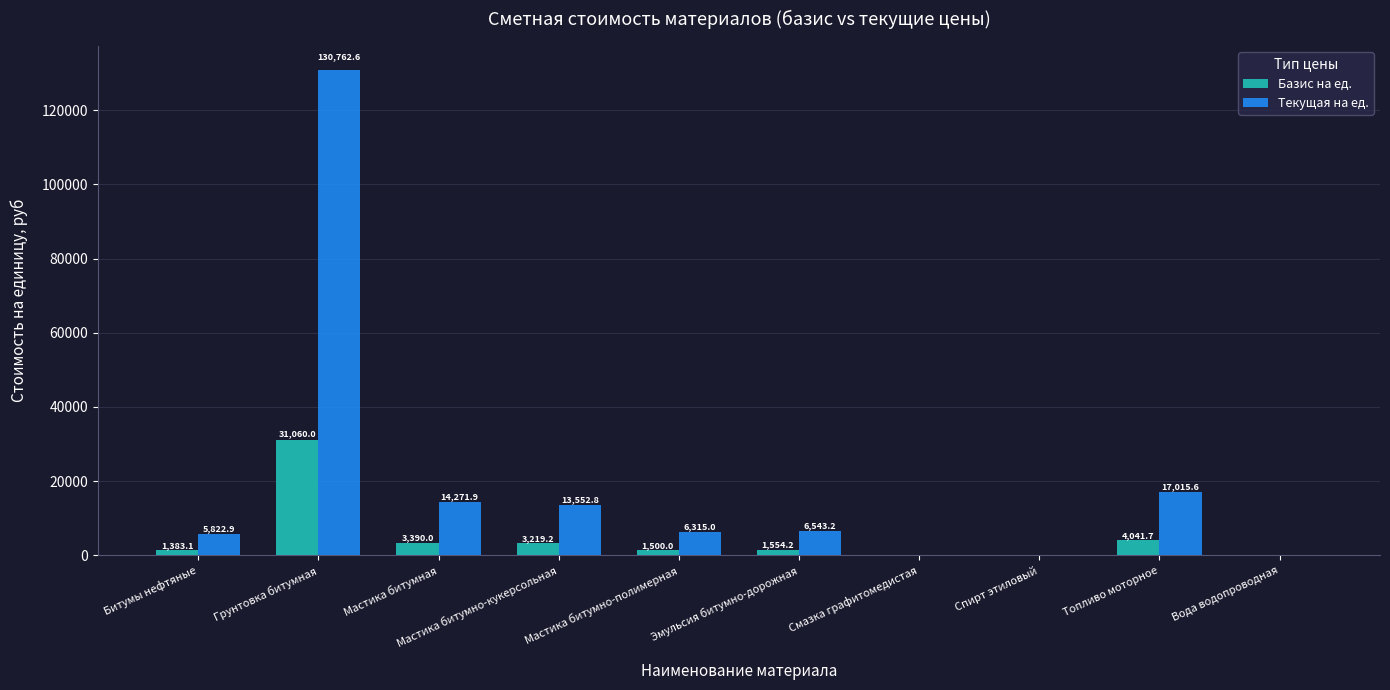

What is the highest value of the Текущая на ед. series?

130762.6